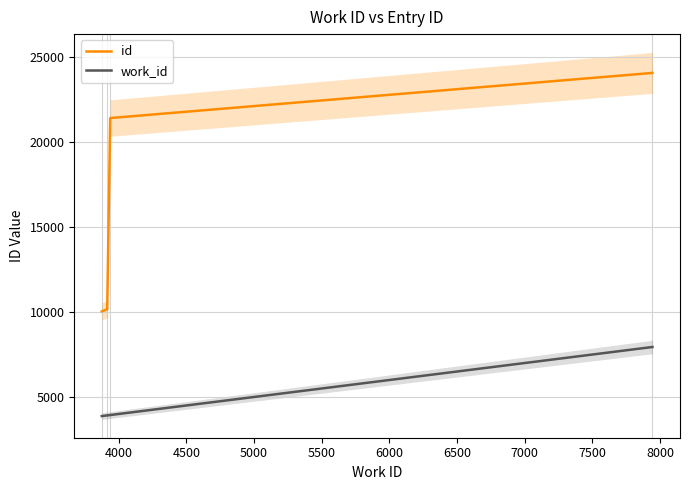

Is this an area chart (filled region under the line)?

No